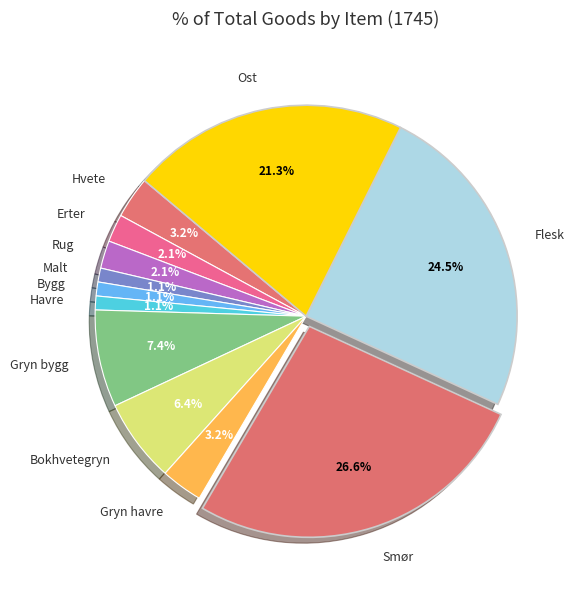

Combined, what portion of the pie is Erter and Bygg?

3.2%